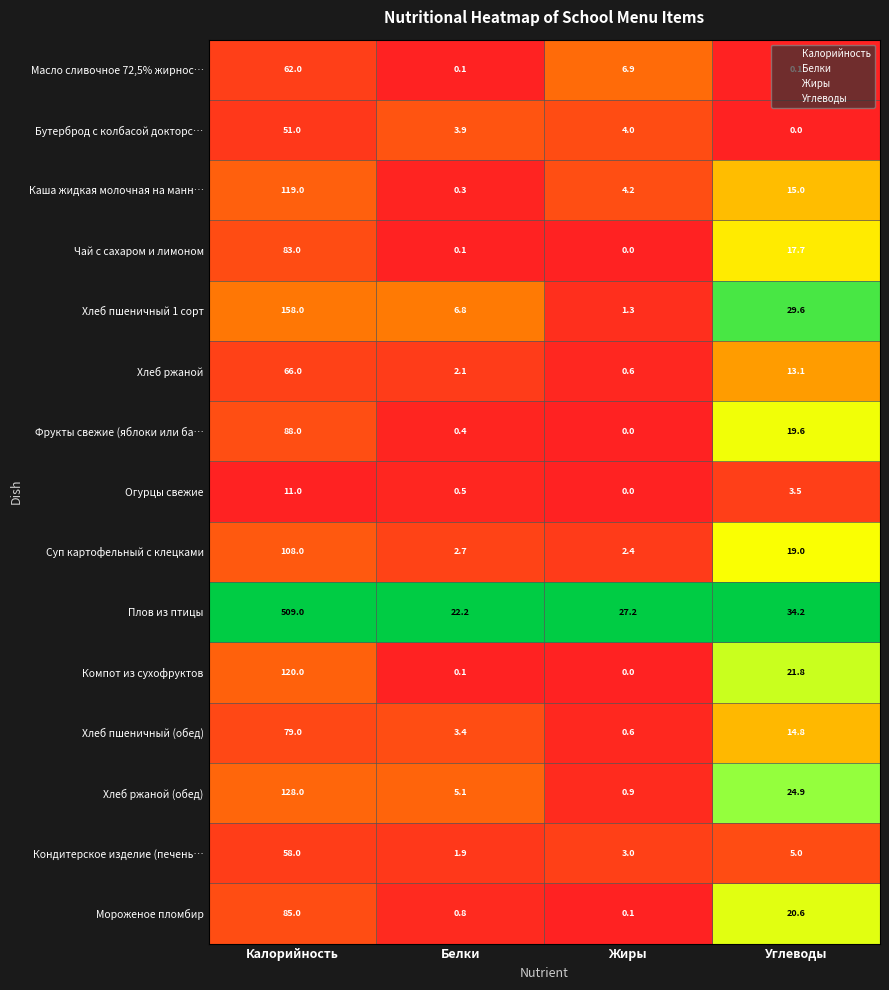

What is the difference between the maximum and second lowest values in the Масло сливочное 72,5% жирнос… series?

61.9